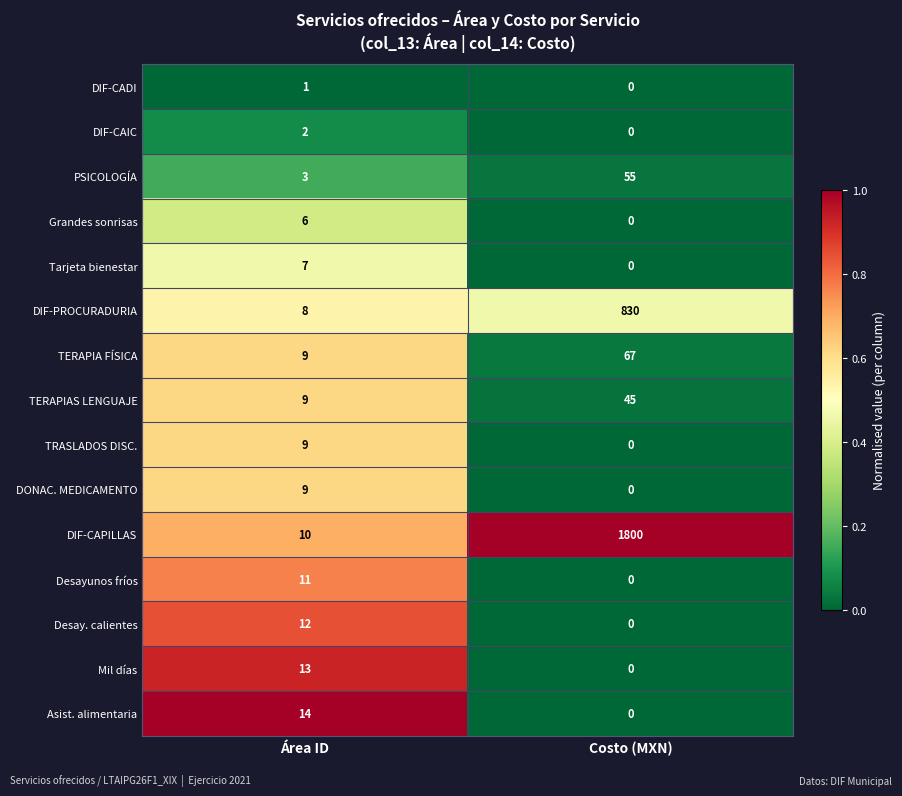

The value of DIF-CAPILLAS at Costo (MXN) is 3108. True or false?

False